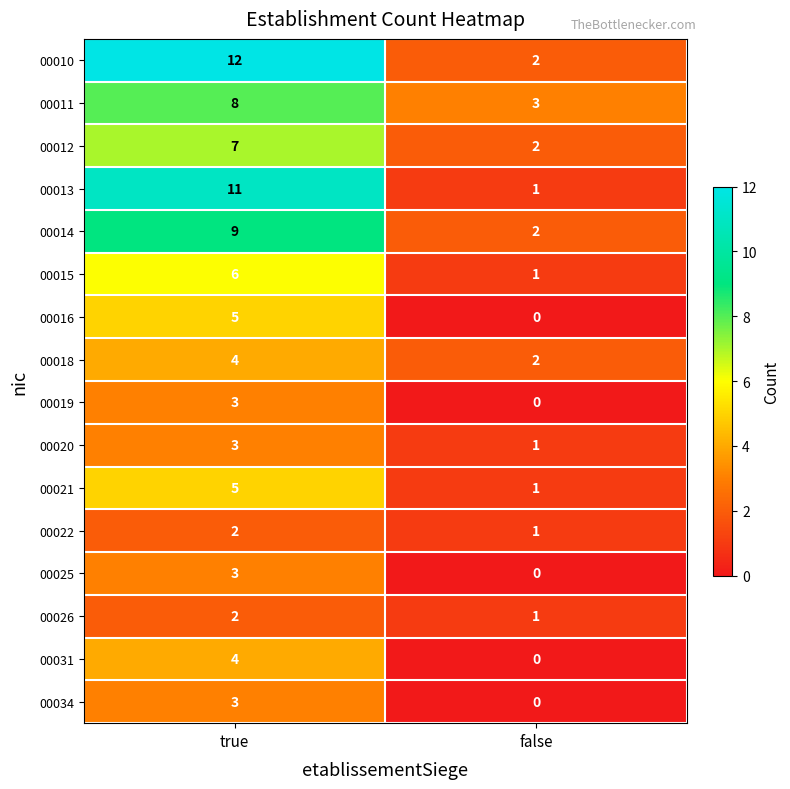

List the labels in order of 00016 value, smallest first.

false, true